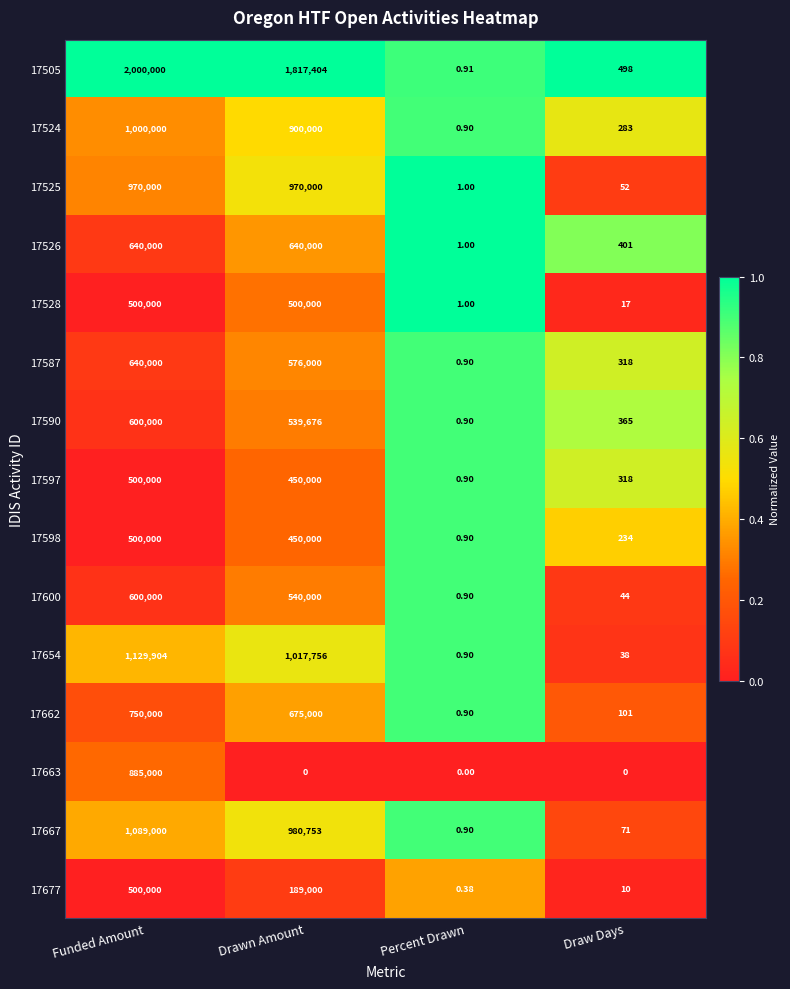

List the labels in order of 17600 value, largest first.

Funded Amount, Drawn Amount, Draw Days, Percent Drawn